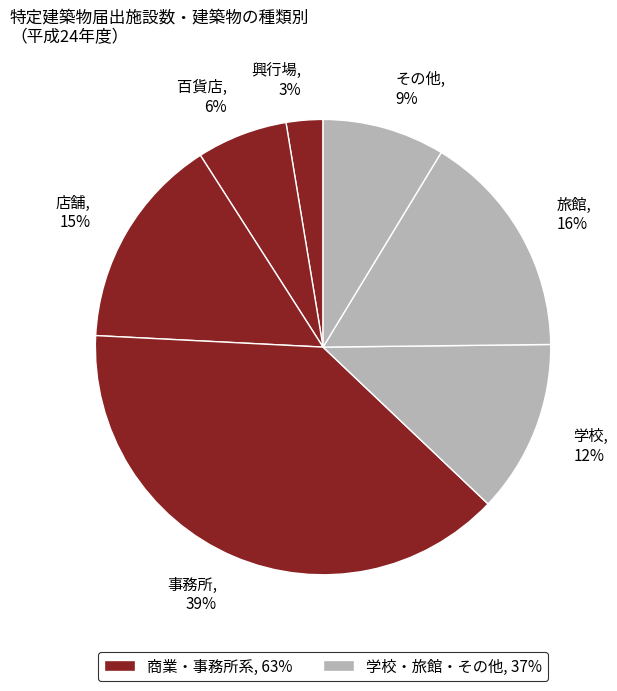

To the nearest percent, what portion does 旅館 represent?

16%